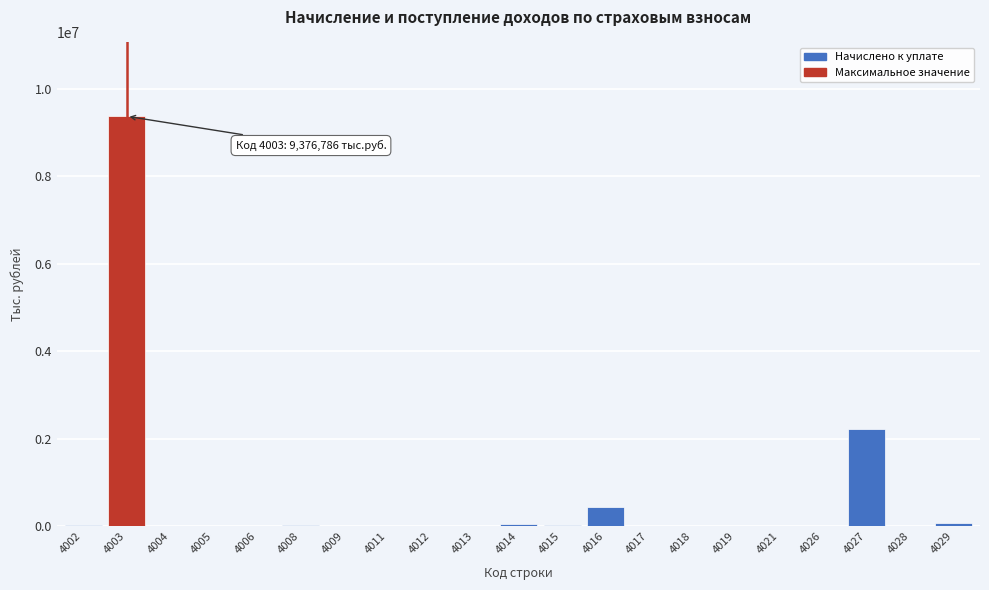

What is the maximum value shown in the chart?

9376786